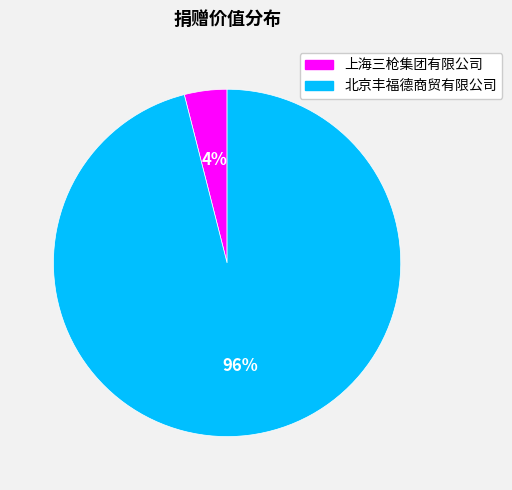

To the nearest percent, what percentage of the pie is 上海三枪集团有限公司?

4%